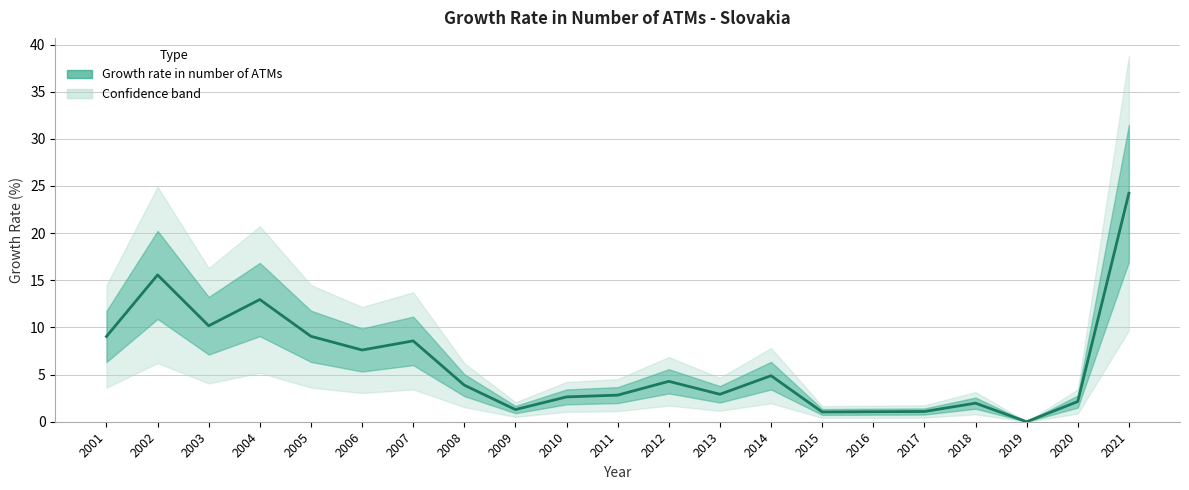

The chart shows a value of 7.6 at 2006. True or false?

True